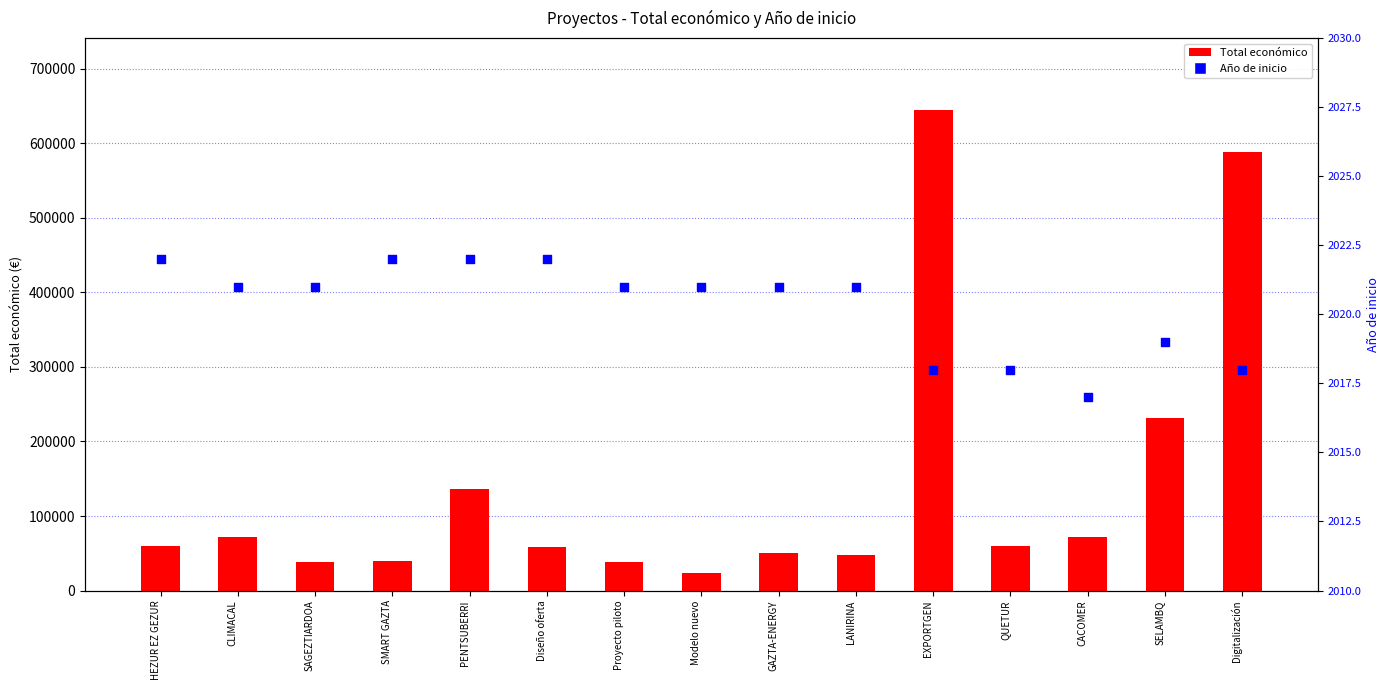

At which category is the sum across all series the highest?

EXPORTGEN